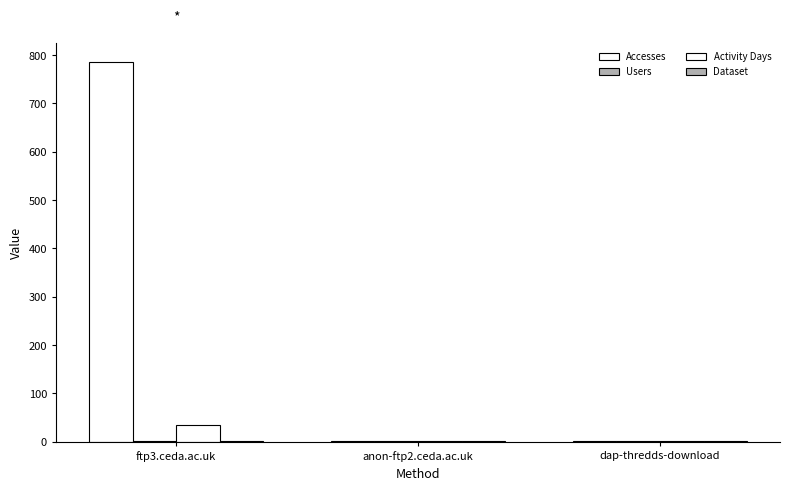

Are the bars grouped side by side (vs. stacked)?

Yes